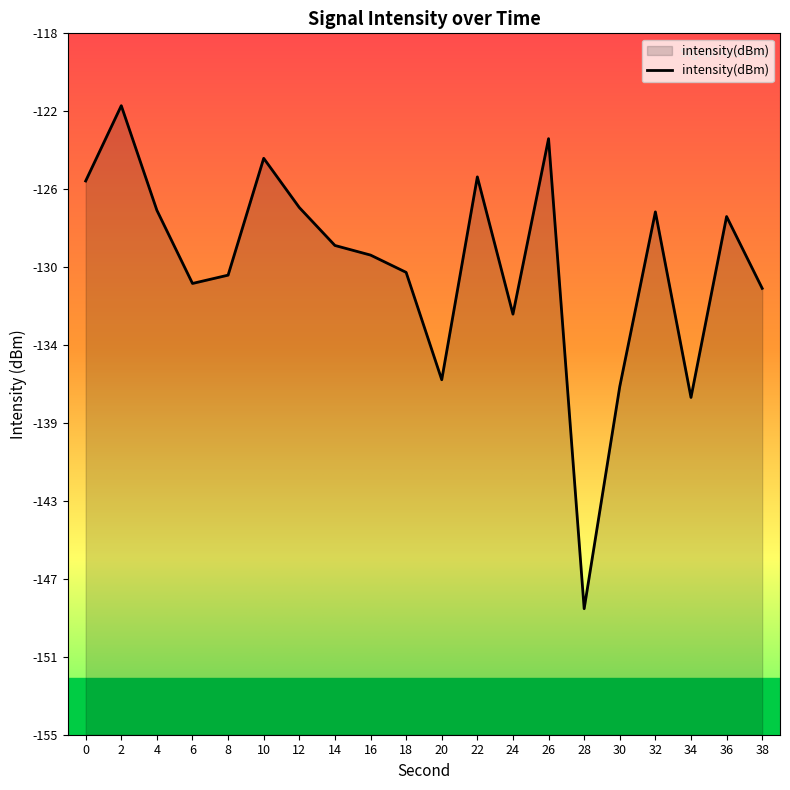

What is the sum of the values at 30 and 14?

-265.8